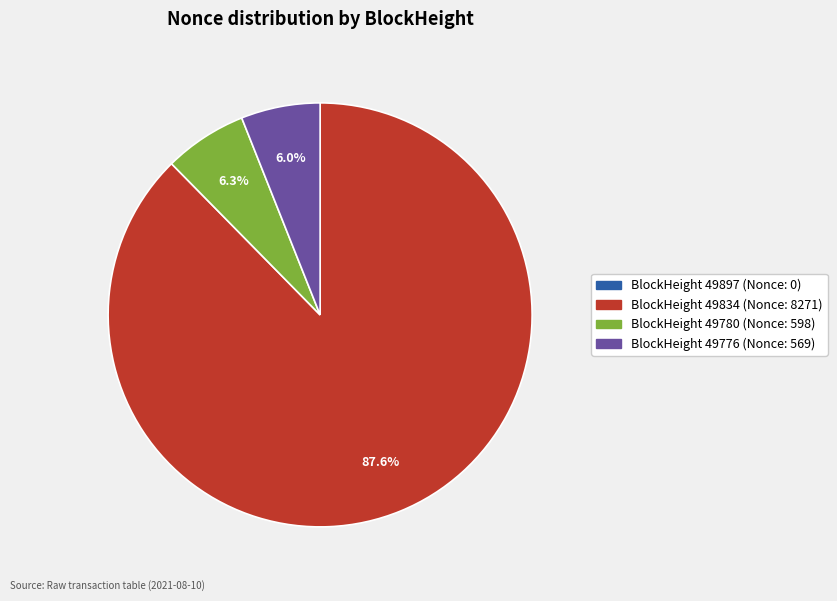

Is there a majority slice in this chart?

Yes